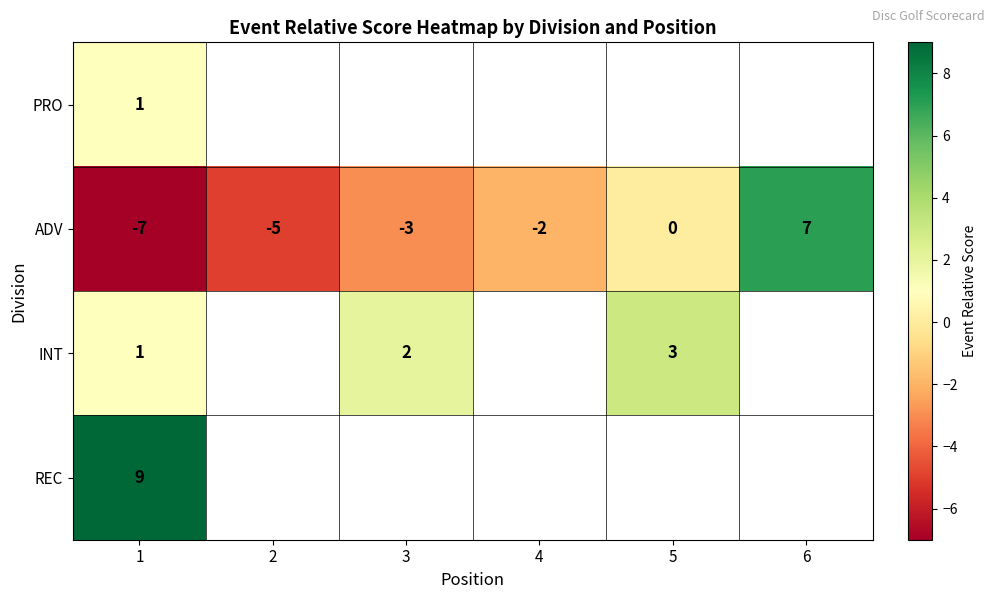

The value of ADV at 6 is 7. True or false?

True